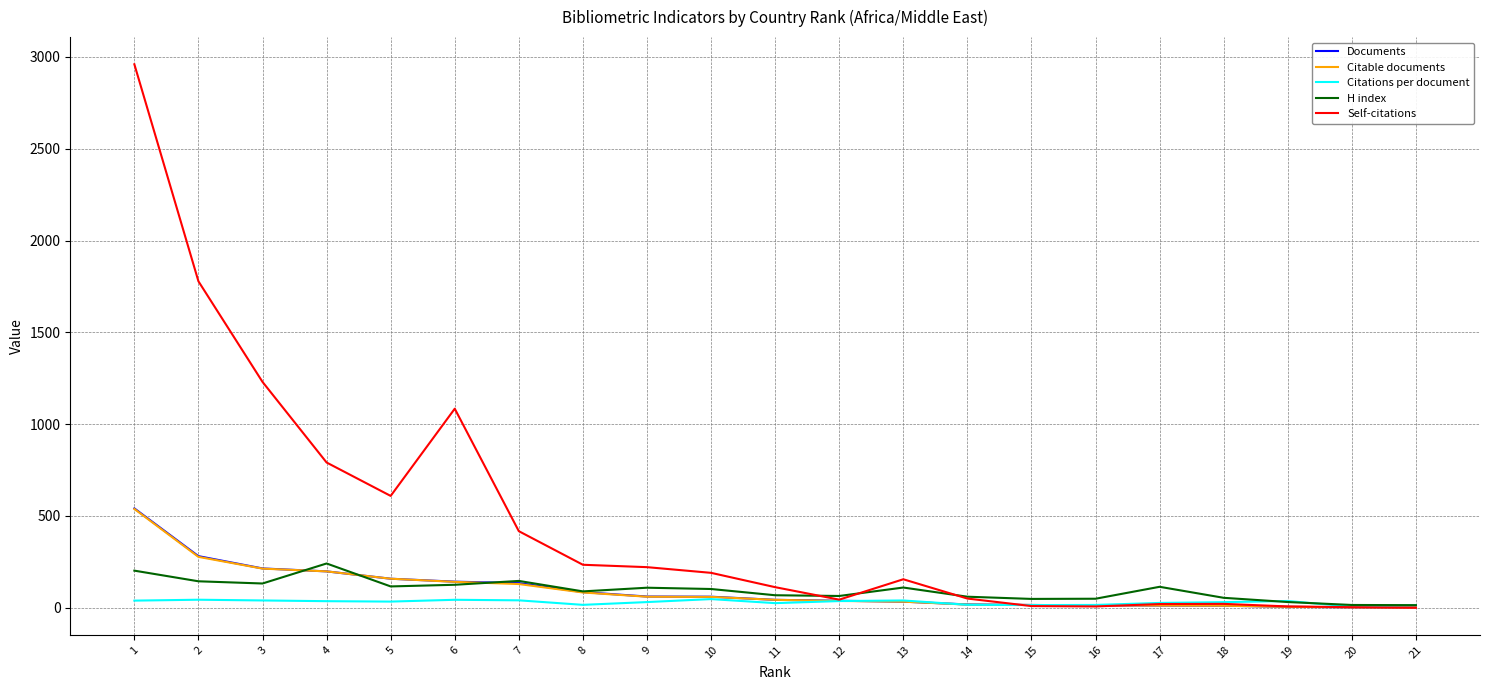

Read the Citable documents value at 2.

277.0